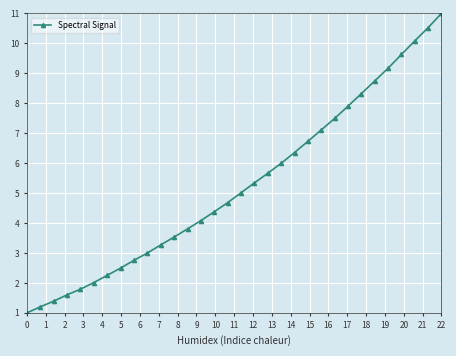

What is the maximum value shown in the chart?

11.0